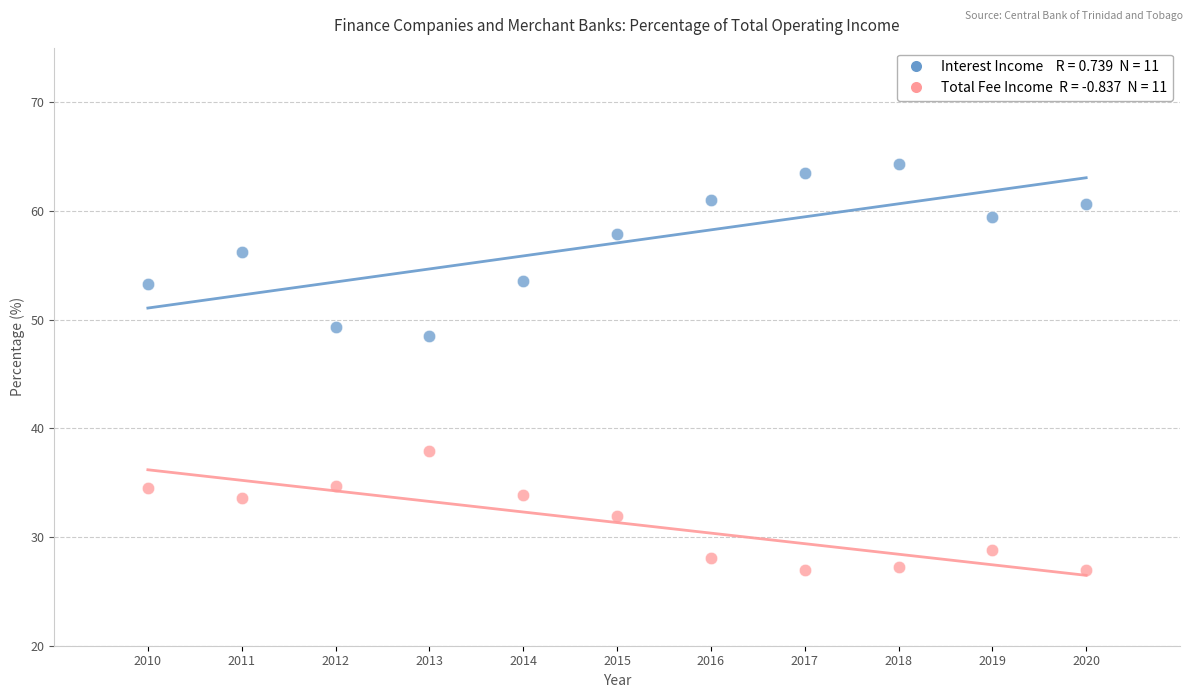

Across all series, what Y value is closest to 45?

48.5